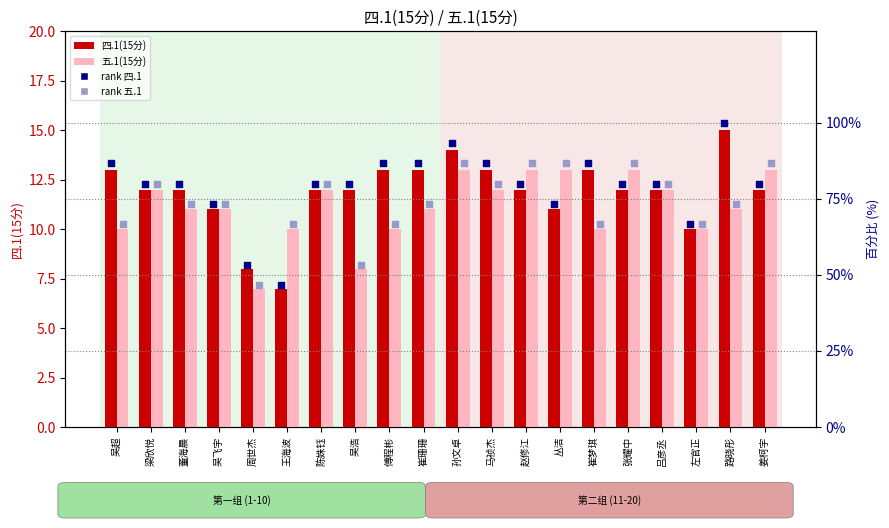

Which series has the largest total across all categories?

rank 四.1